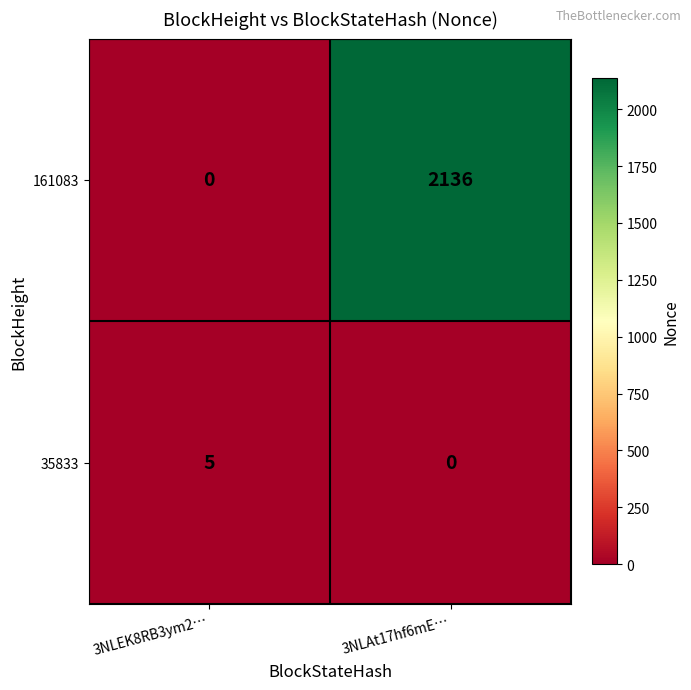

Rank the series at 3NLEK8RB3ym2… from highest to lowest value.

35833, 161083